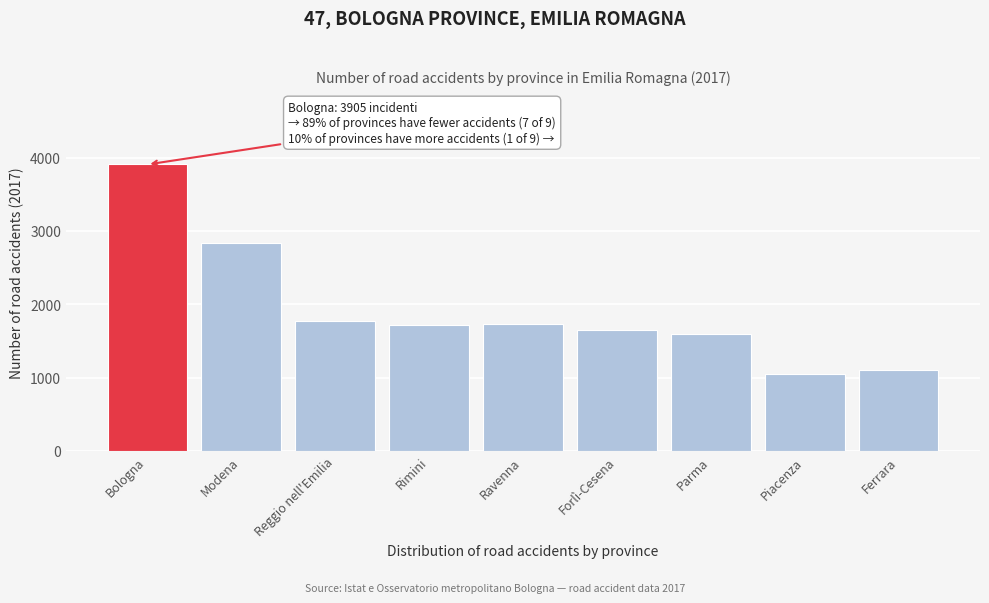

What is the value of the 4th bar from the left?

1720